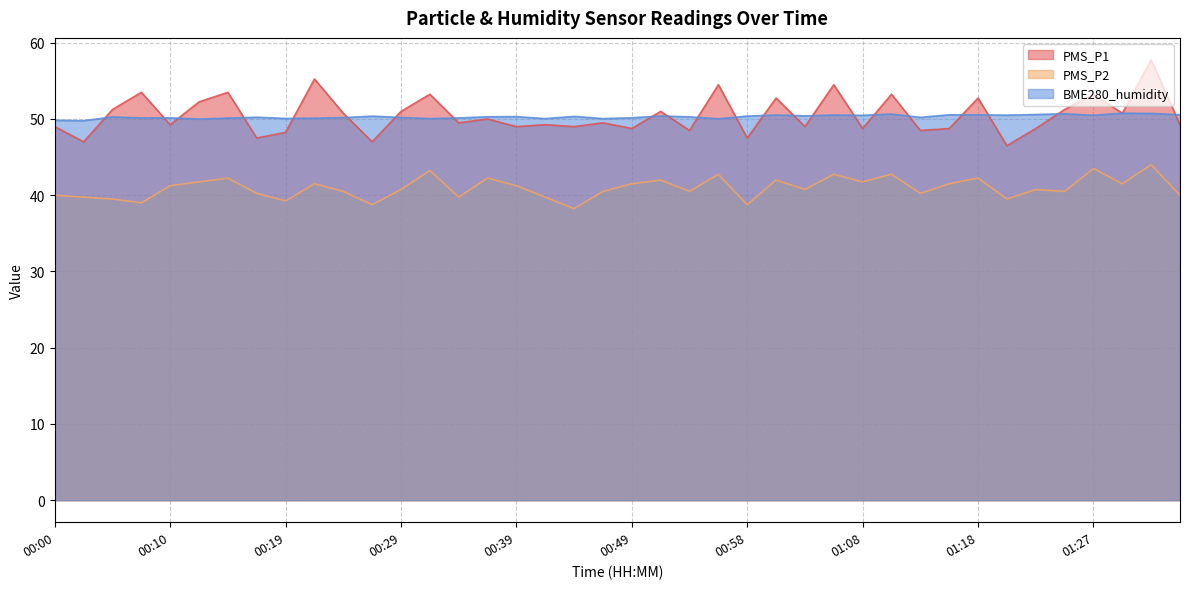

Count the number of categories in the chart.

40